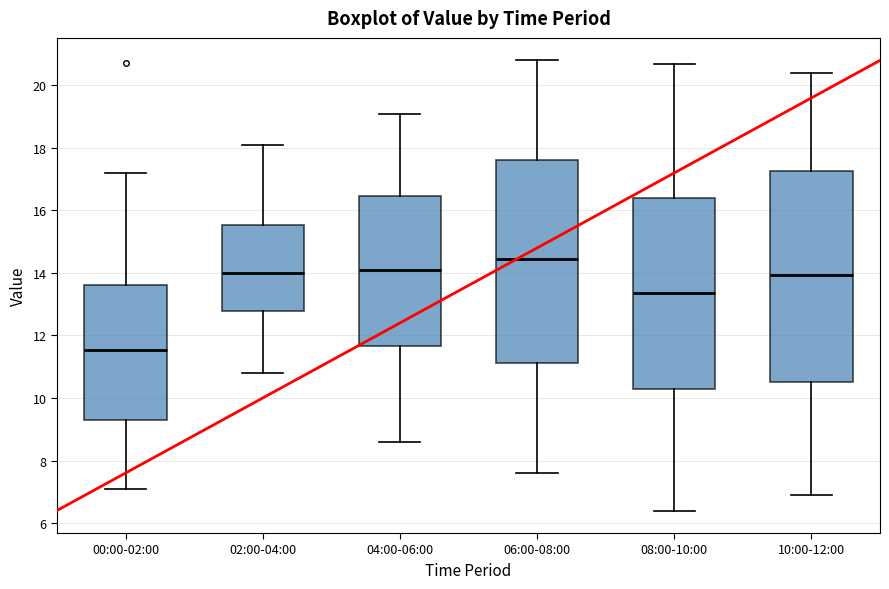

Reading left to right, transcribe this box plot: for each box, give where its median line is, the range the box spans, and where its two whiskers end, as read against the y-axis. The values are not printed on the chart, so give them approximately, as read against the axis.

00:00-02:00: median 11.6, box 9.4 to 13.6, whiskers 7.2 to 17.2
02:00-04:00: median 14.0, box 12.8 to 15.6, whiskers 10.8 to 18.2
04:00-06:00: median 14.2, box 11.6 to 16.4, whiskers 8.6 to 19.2
06:00-08:00: median 14.4, box 11.2 to 17.6, whiskers 7.6 to 20.8
08:00-10:00: median 13.4, box 10.4 to 16.4, whiskers 6.4 to 20.8
10:00-12:00: median 14.0, box 10.6 to 17.2, whiskers 7.0 to 20.4